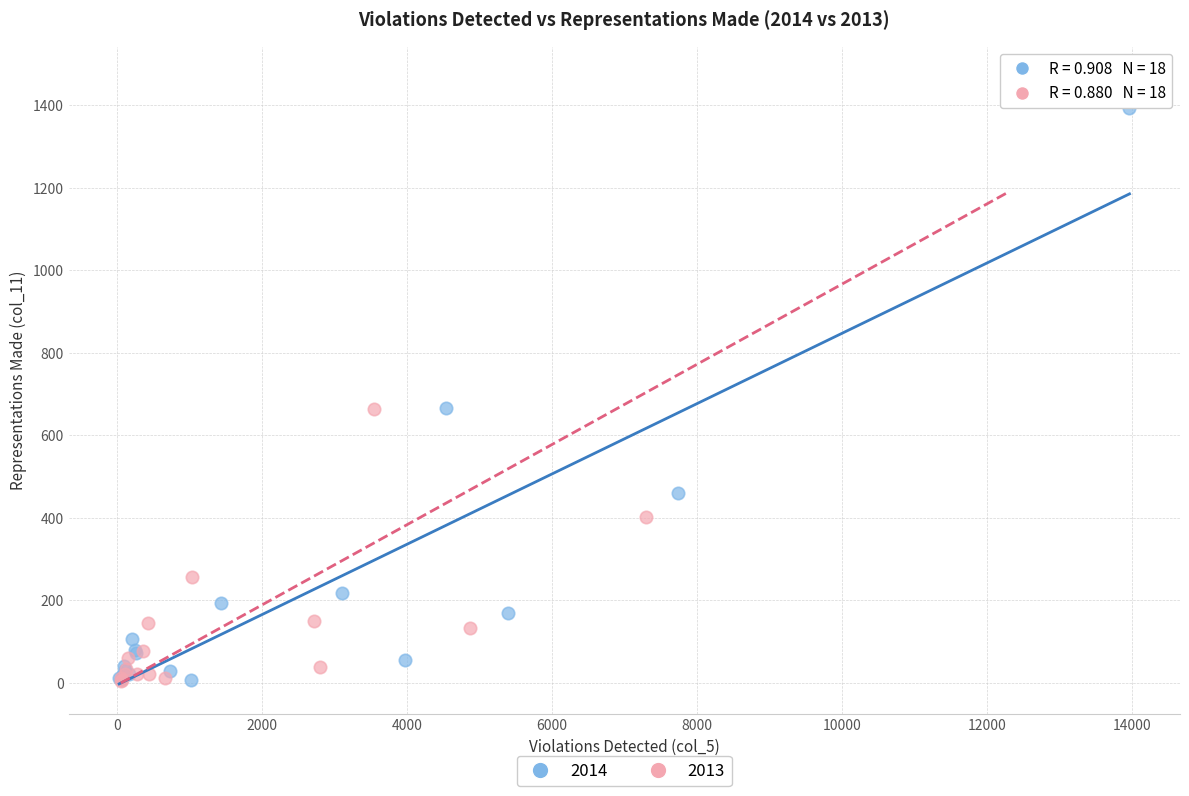

Which series reaches the maximum Y coordinate?

2013